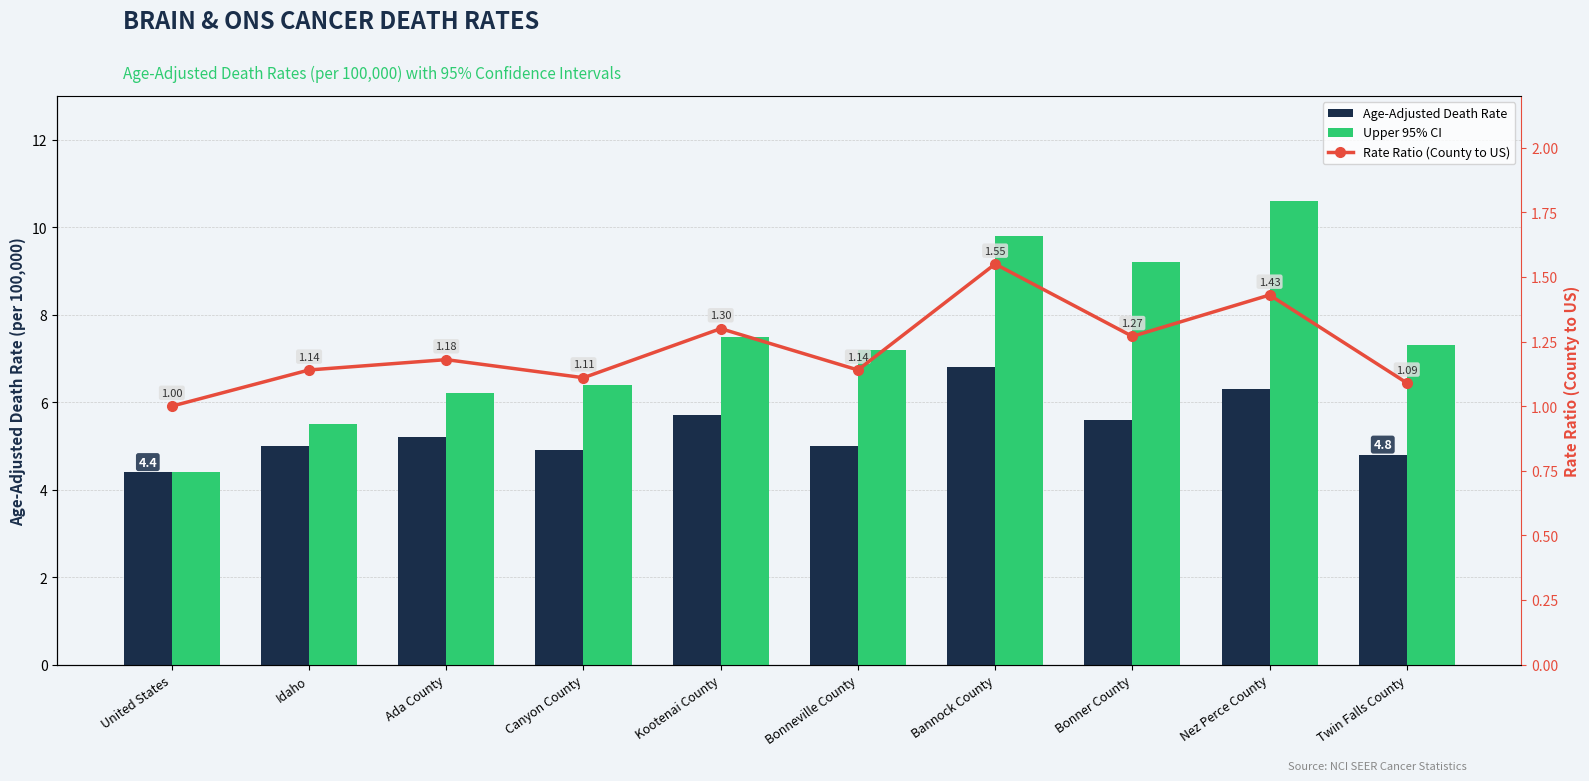

Rank the categories by Upper 95% CI value from lowest to highest.

United States, Idaho, Ada County, Canyon County, Bonneville County, Twin Falls County, Kootenai County, Bonner County, Bannock County, Nez Perce County